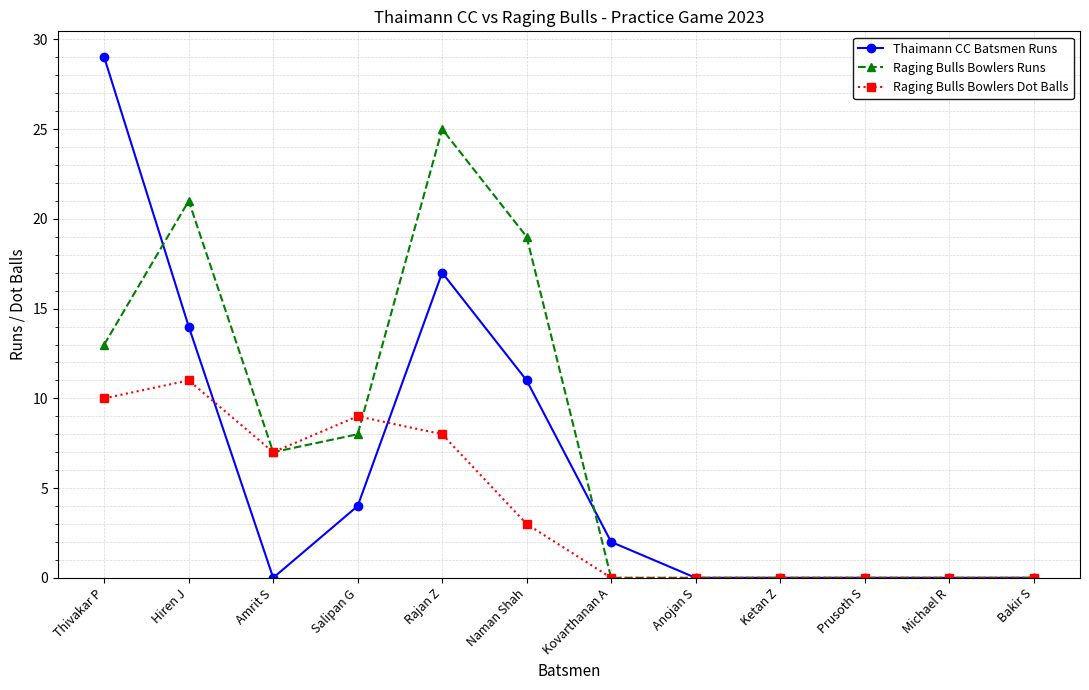

Between Naman Shah and Prusoth S, which series saw the biggest shift?

Raging Bulls Bowlers Runs